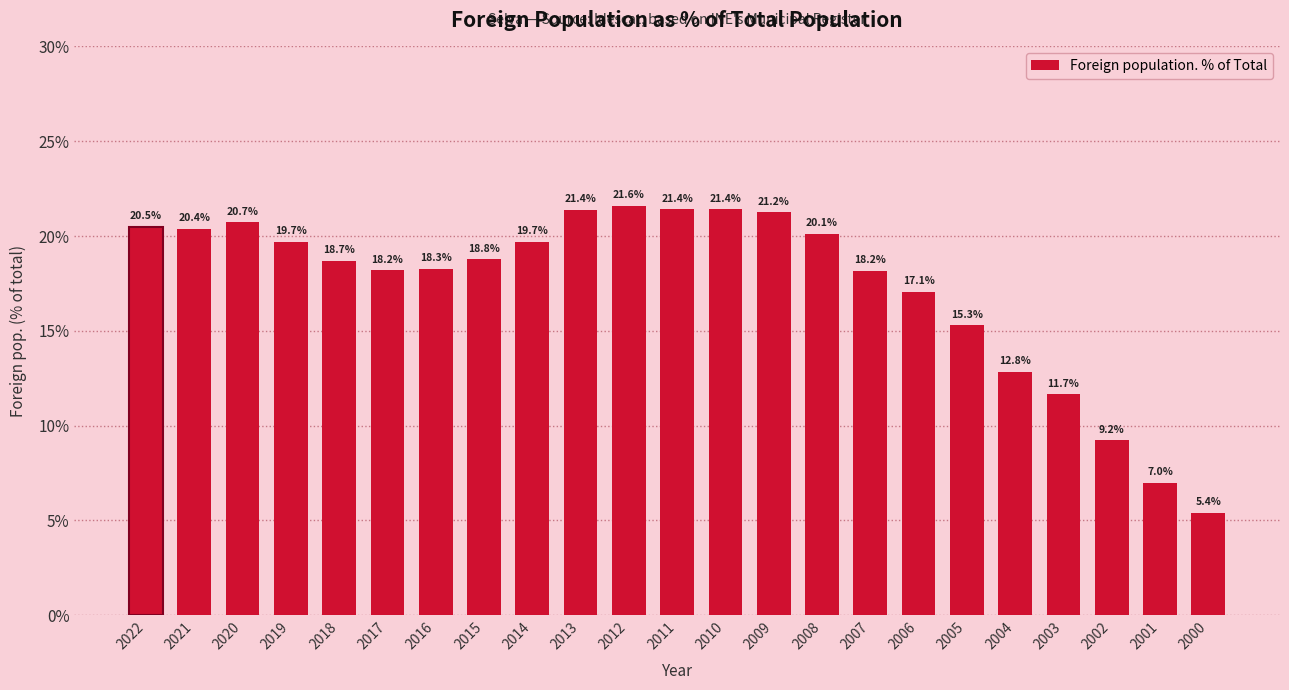

What is the ratio of the value at 2014 to the value at 2011?

0.9